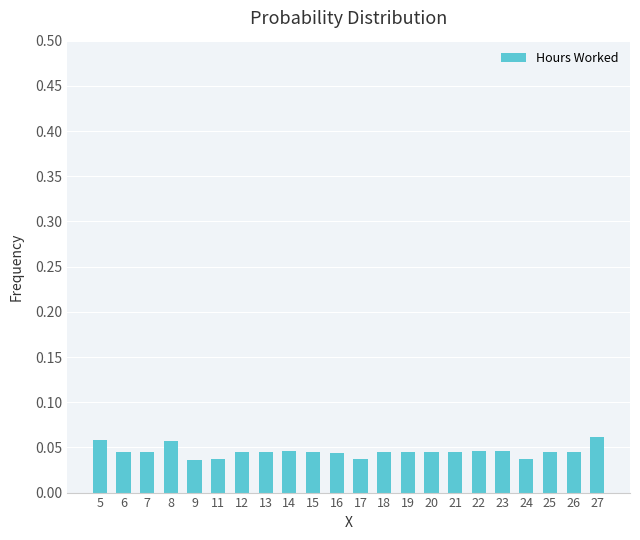

The chart shows a value of 0.1 at 12. True or false?

False